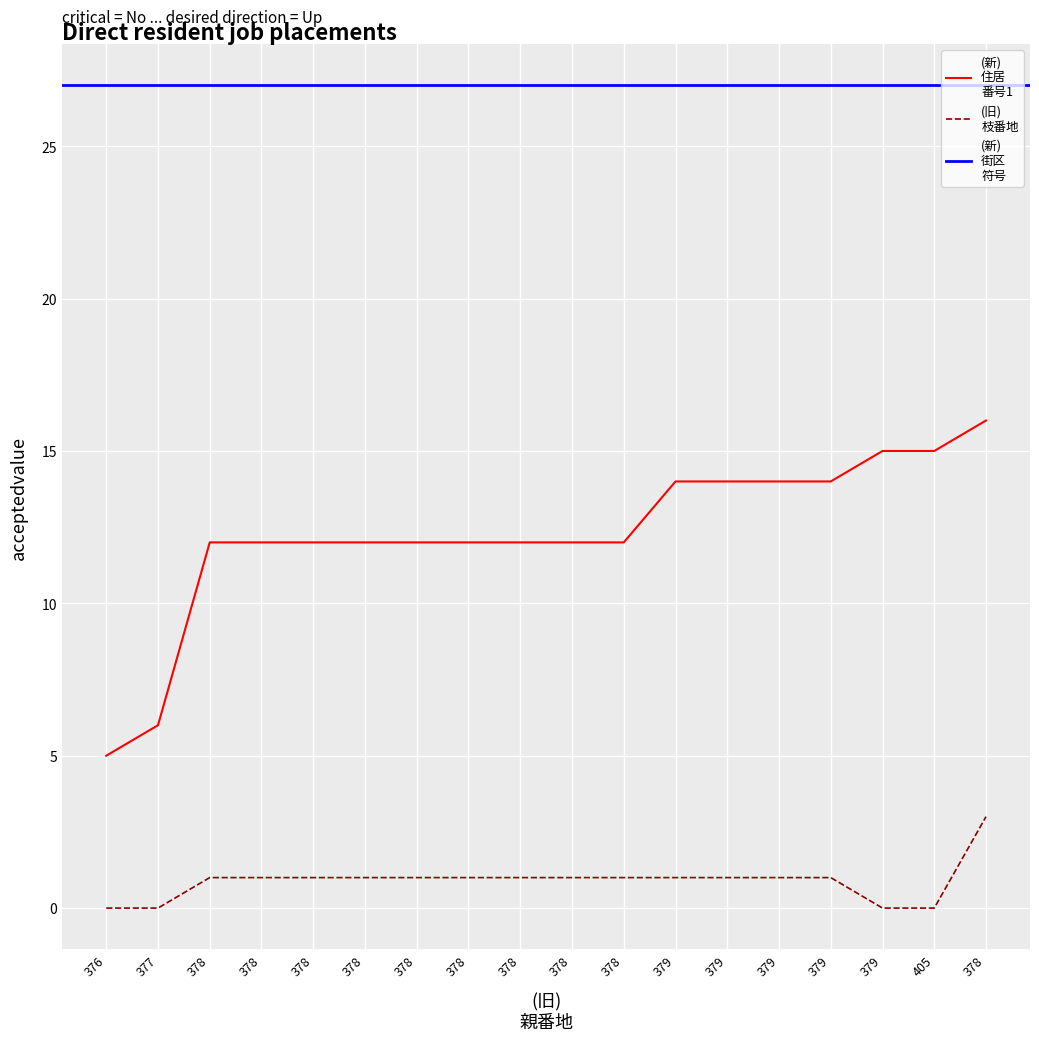

What value does the (新)
住居
番号1 series have at 378, to the nearest 10?

10